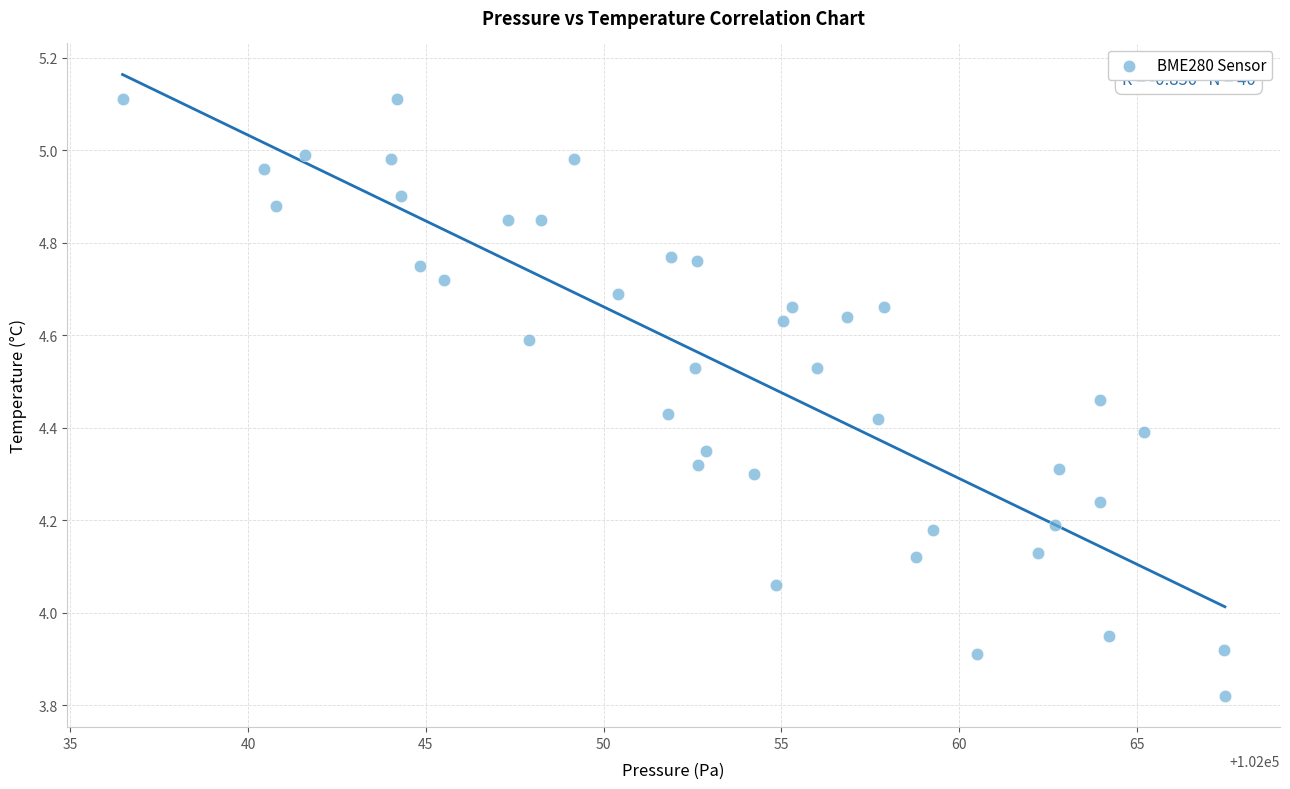

What is the range of X values (max minus min)?

31.0